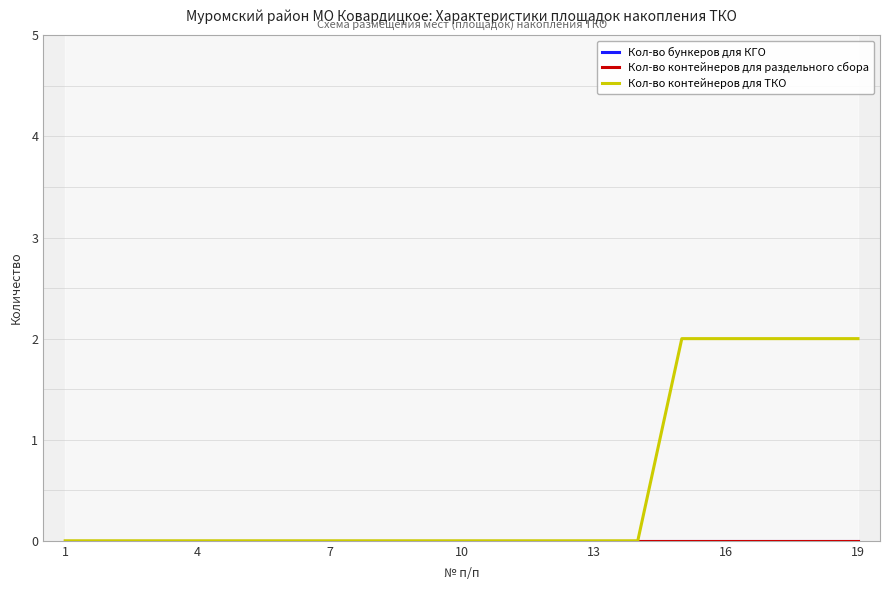

The value of Кол-во контейнеров для ТКО at 7 is 1. True or false?

False